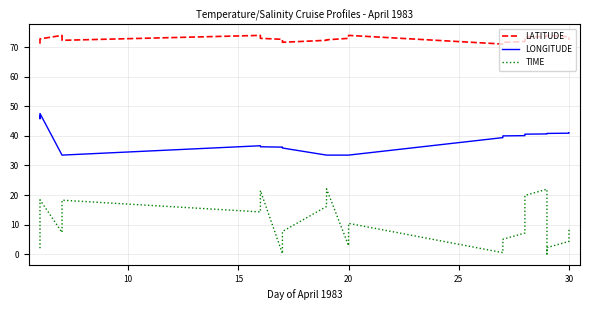

How many values in the LATITUDE series are below 72?

6